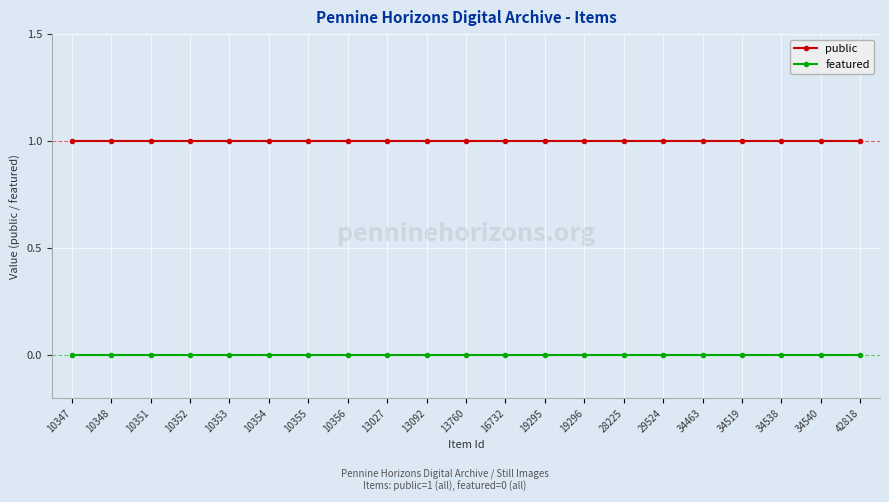

What is the greatest value displayed?

1